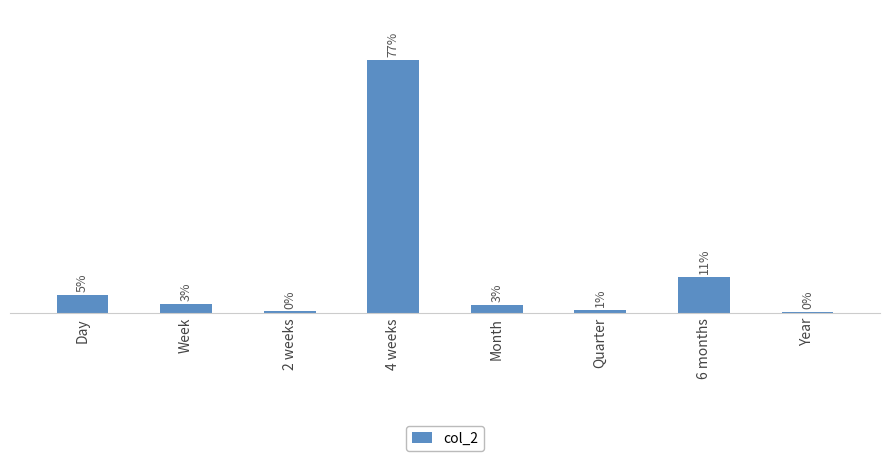

What is the minimum value shown in the chart?

0.1